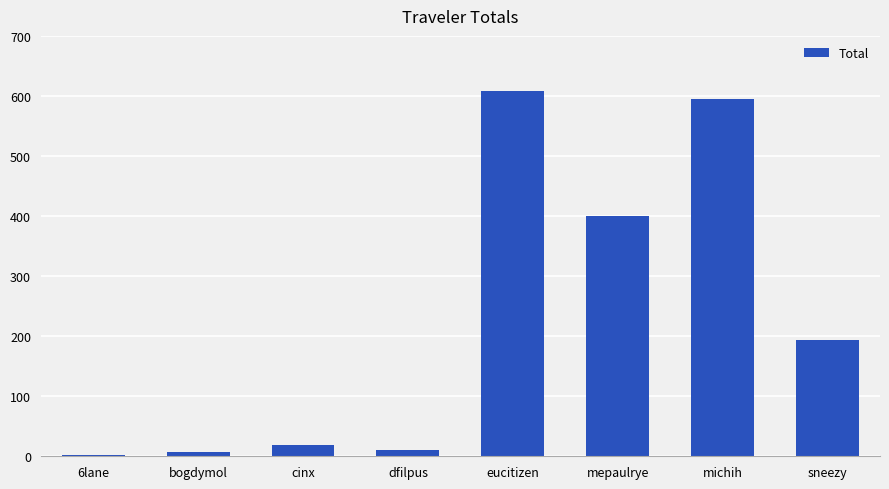

Where is the data nearest to the value 305?

mepaulrye